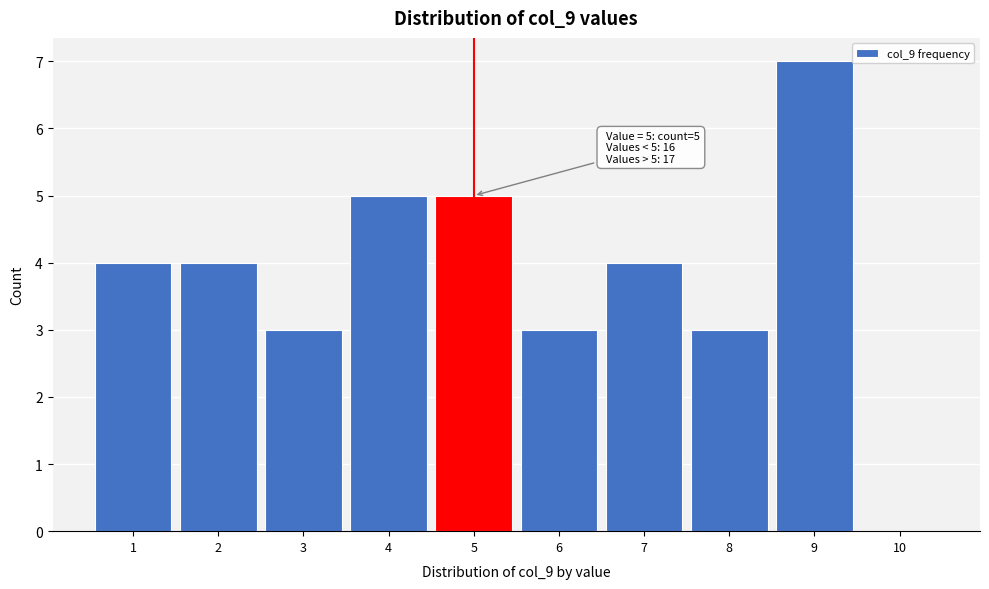

Which range on the x-axis has the tallest bar?

8.5 to 9.5